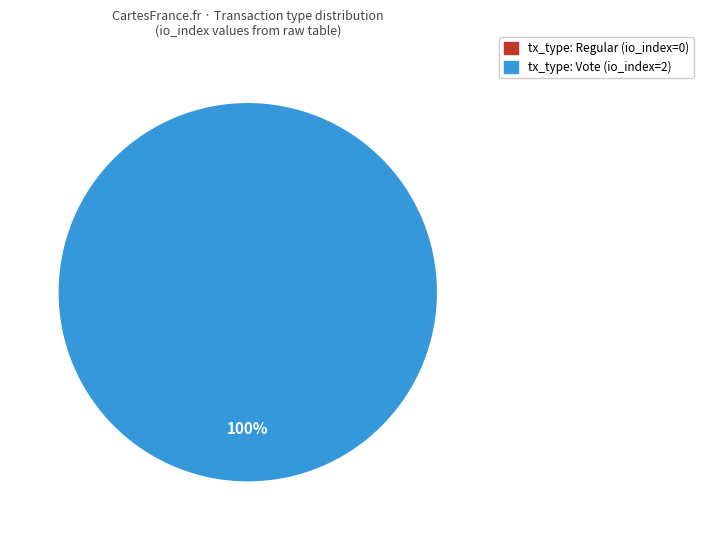

Which category has the biggest portion of the pie?

Vote